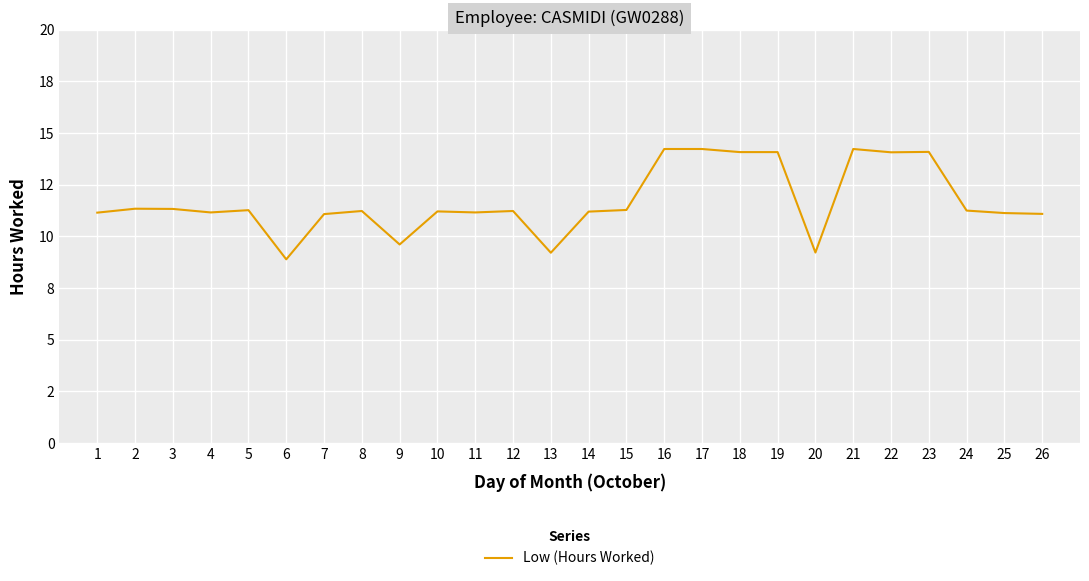

Reading left to right, extract all data points from this chart.

11.2	11.3	11.3	11.2	11.3	8.9	11.1	11.2	9.6	11.2	11.2	11.2	9.2	11.2	11.3	14.2	14.2	14.1	14.1	9.2	14.2	14.1	14.1	11.2	11.1	11.1